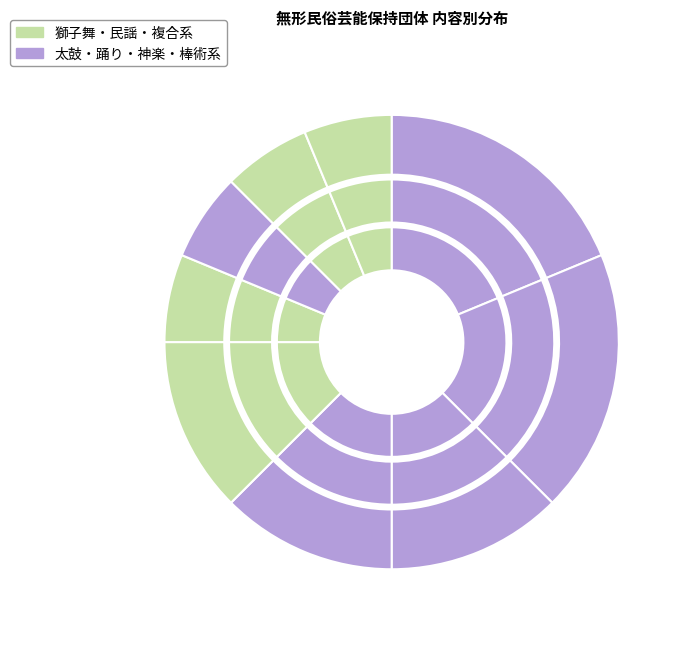

Count the number of slices in the pie.

9